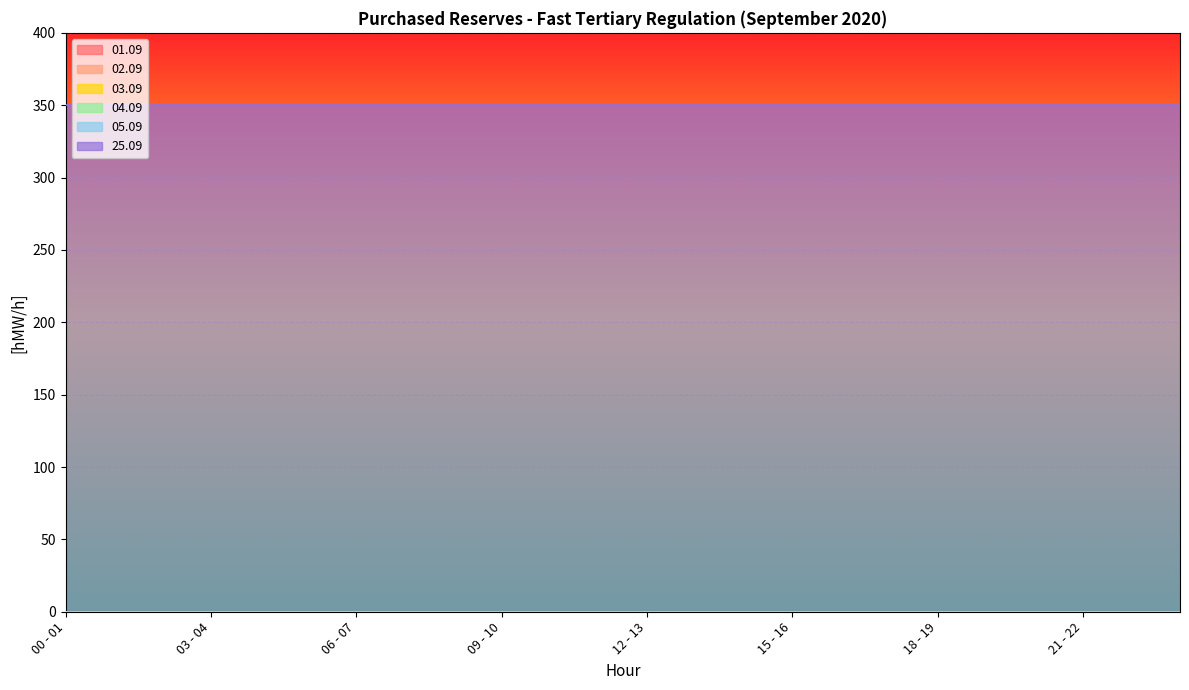

True or false: 05.09 has a value of 0 at 16 - 17.

True